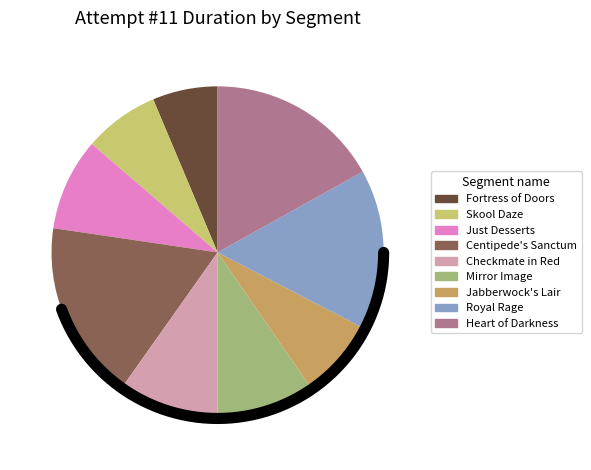

Is it true that Checkmate in Red is 10% of the pie?

True